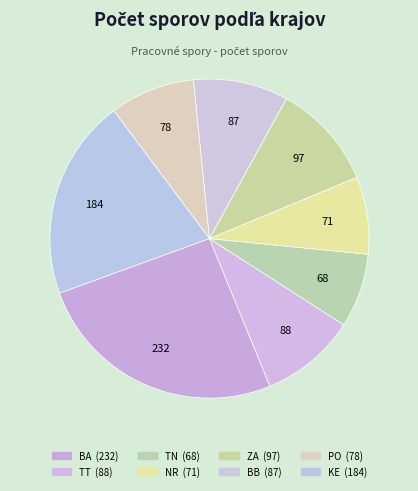

Is it true that TT is 10% of the pie?

True